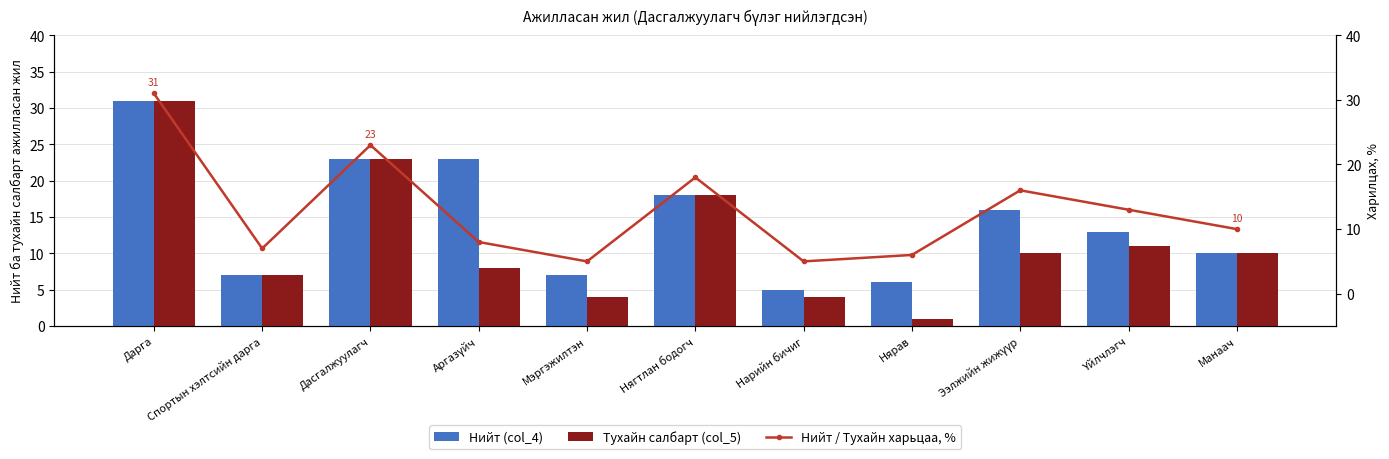

What is the total value across all series at Мэргэжилтэн?

16